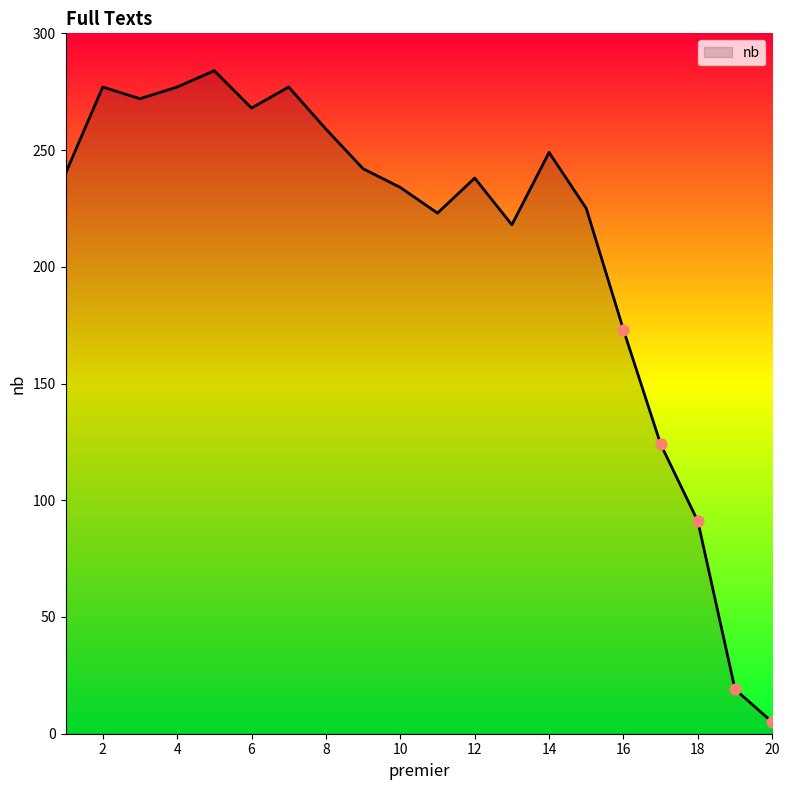

What is the greatest value displayed?

284